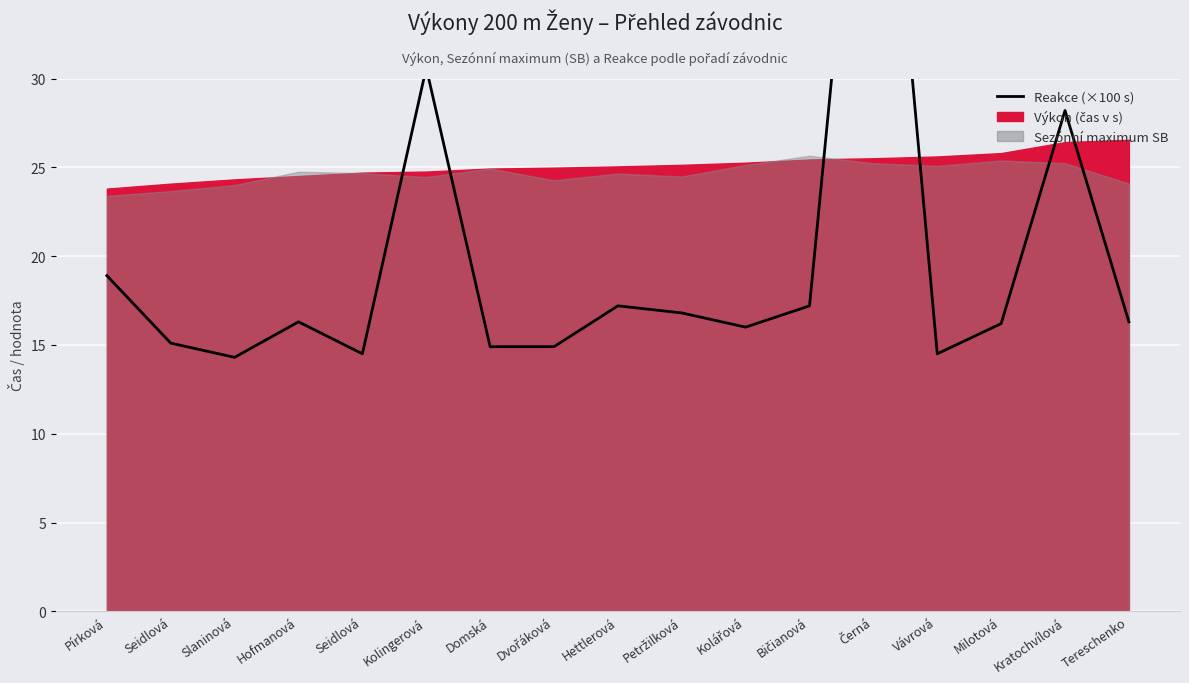

Reading left to right, transcribe all the data shown in this chart.

Pírková=18.9	Seidlová=15.1	Slaninová=14.3	Hofmanová=16.3	Seidlová=14.5	Kolingerová=30.6	Domská=14.9	Dvořáková=14.9	Hettlerová=17.2	Petržilková=16.8	Kolářová=16.0	Bičianová=17.2	Černá=54.2	Vávrová=14.5	Milotová=16.2	Kratochvílová=28.2	Tereschenko=16.3